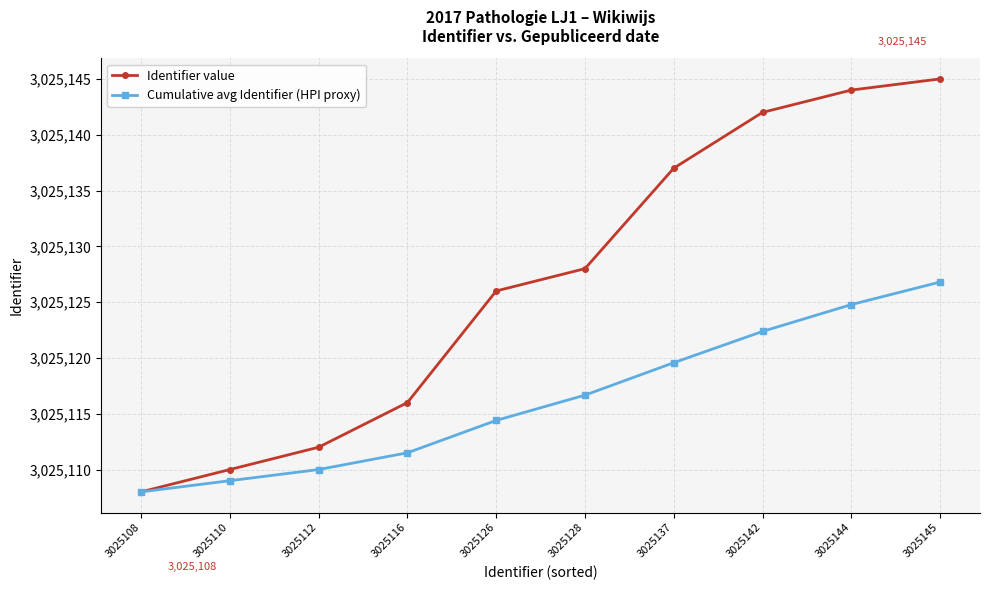

How many data points in Cumulative avg Identifier (HPI proxy) are above 3025116?

5